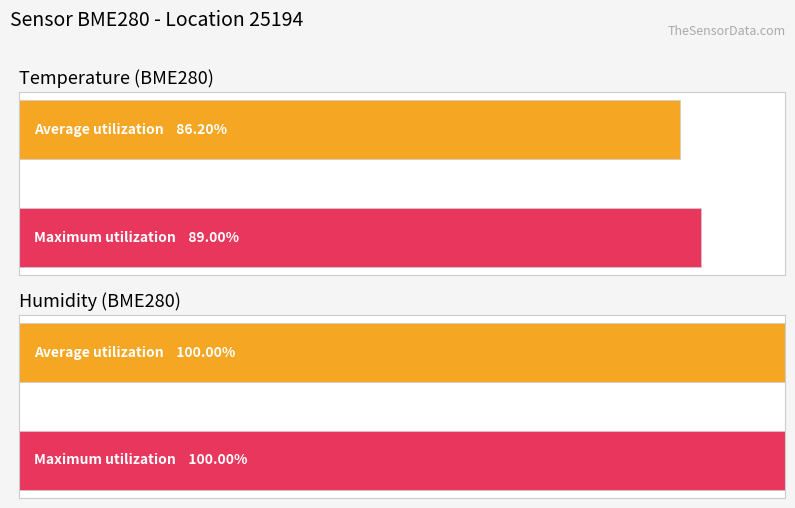

What are all the series names shown in the legend?

Average utilization, Maximum utilization